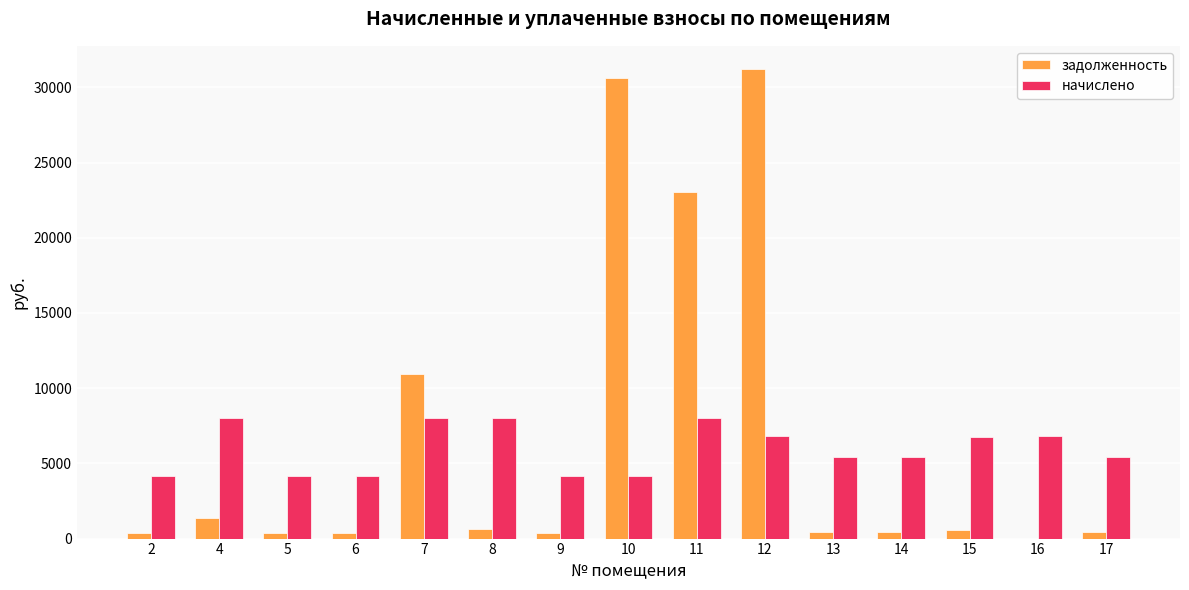

Which series has the widest spread of values?

задолженность